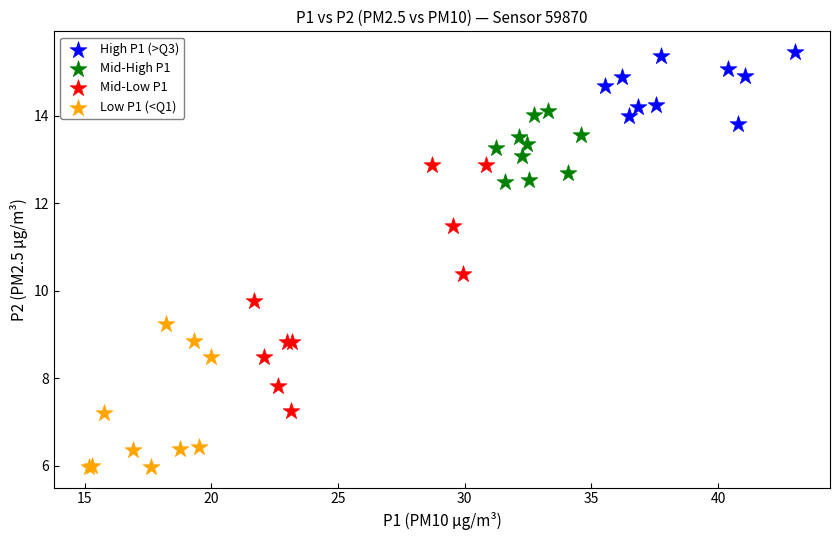

Which series has the widest spread of Y values?

Mid-Low P1